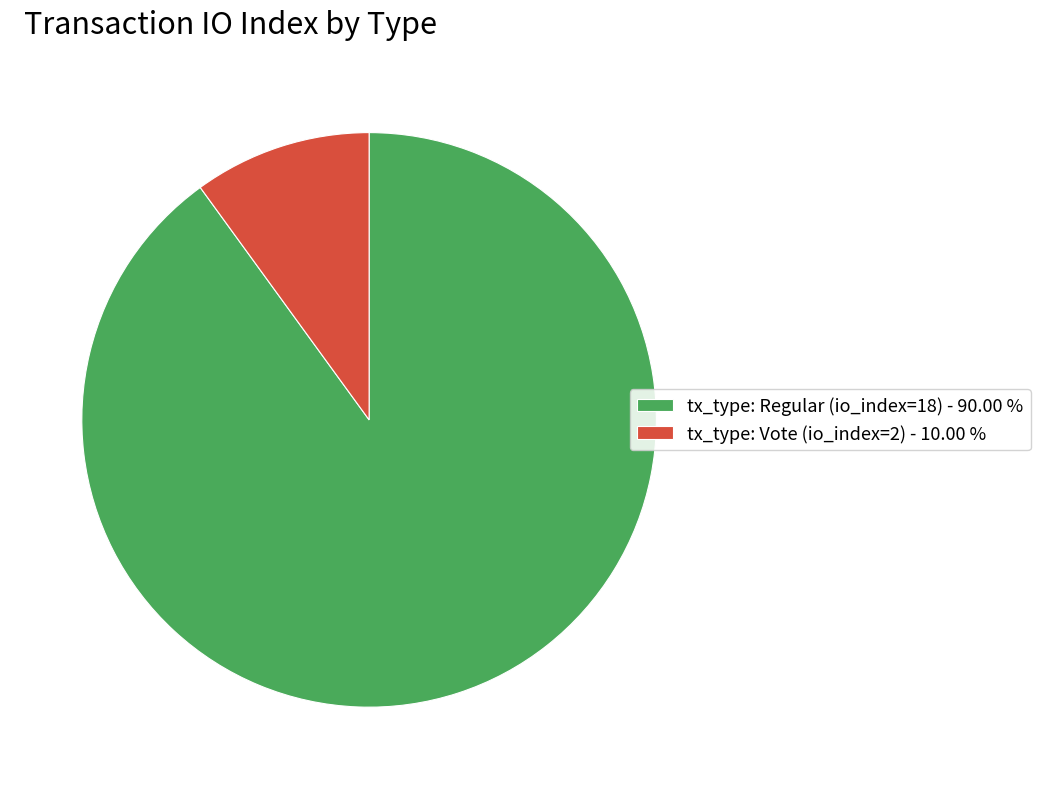

Do tx_type: Vote (io_index=2) - 10.00 % and tx_type: Regular (io_index=18) - 90.00 % together represent more than half of the pie?

Yes